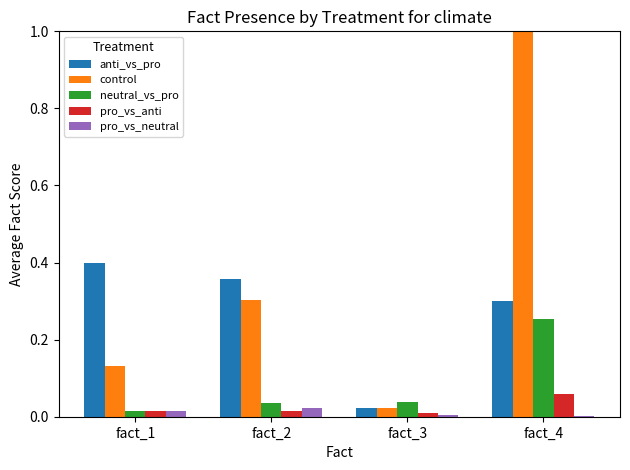

Rank the categories by control value from highest to lowest.

fact_4, fact_2, fact_1, fact_3